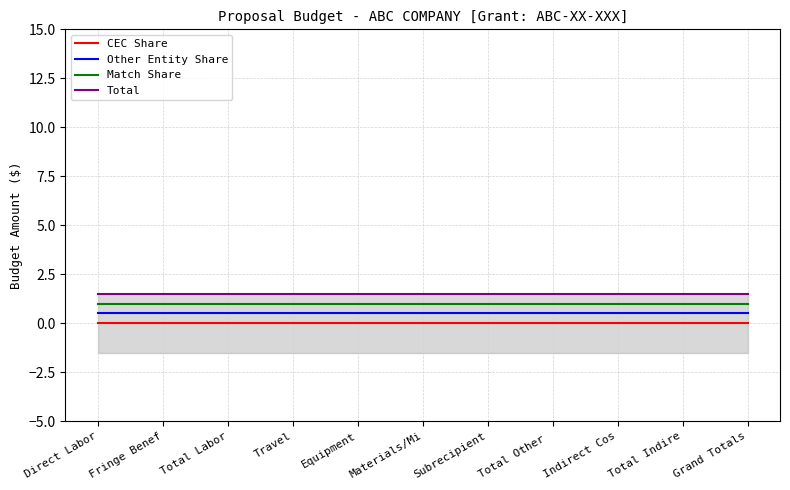

True or false: Total and Match Share cross at least once.

False